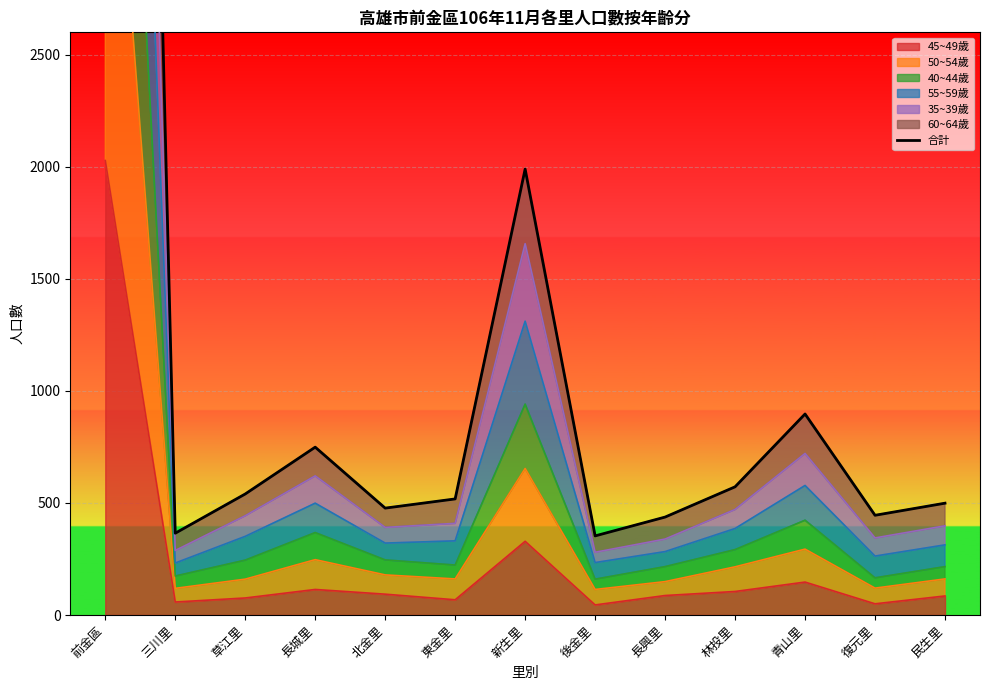

The value at 長興里 is 304. True or false?

False